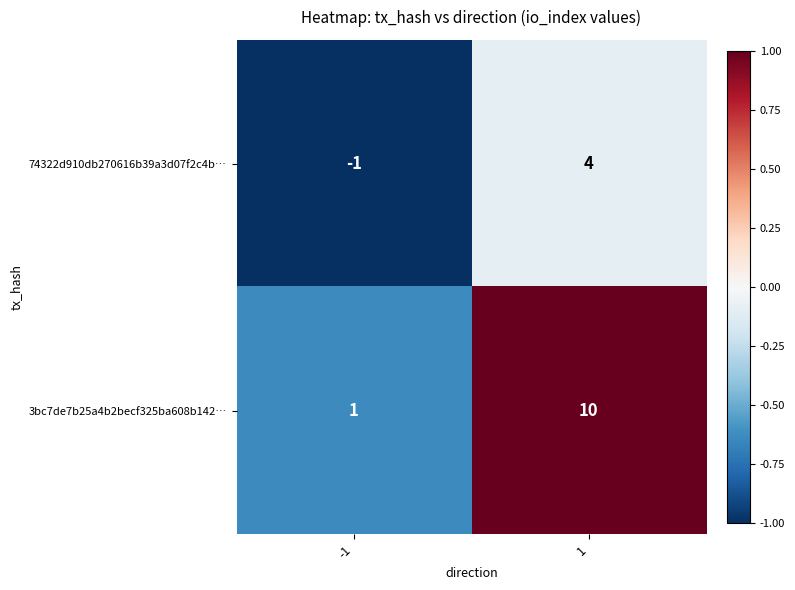

True or false: 74322d910db270616b39a3d07f2c4b… has a value of 4 at 1.

True